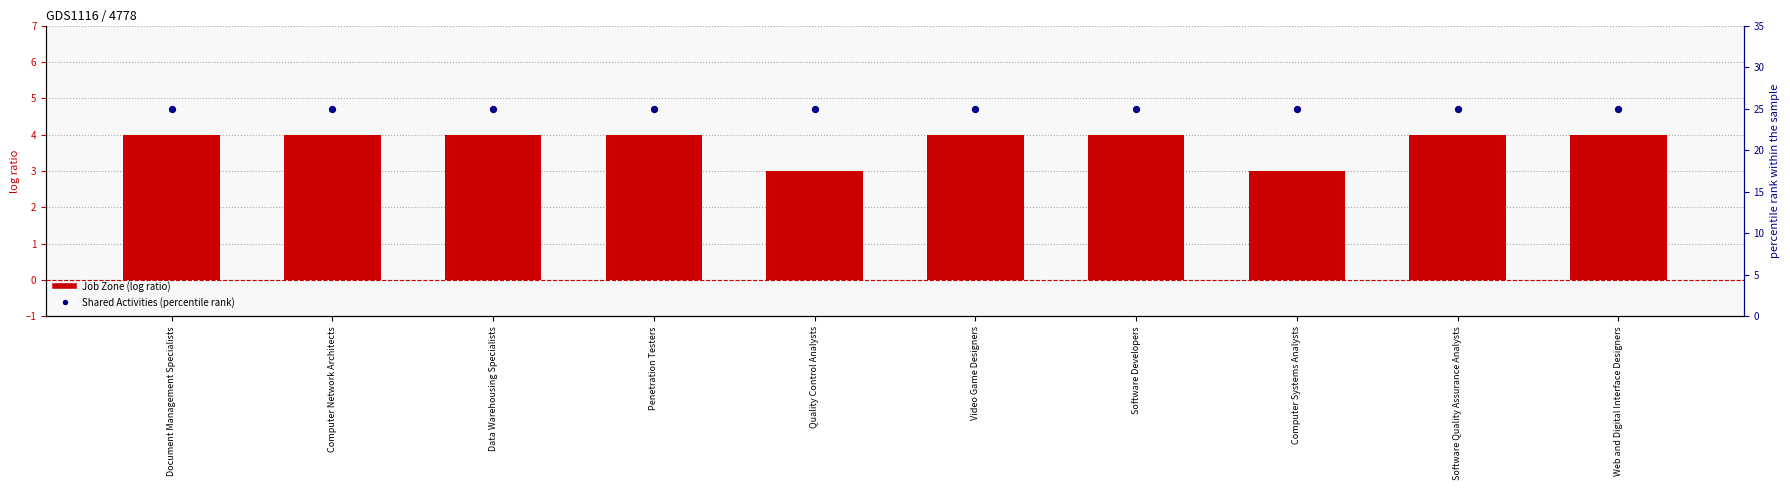

What are all the series names shown in the legend?

Job Zone, Shared Activities